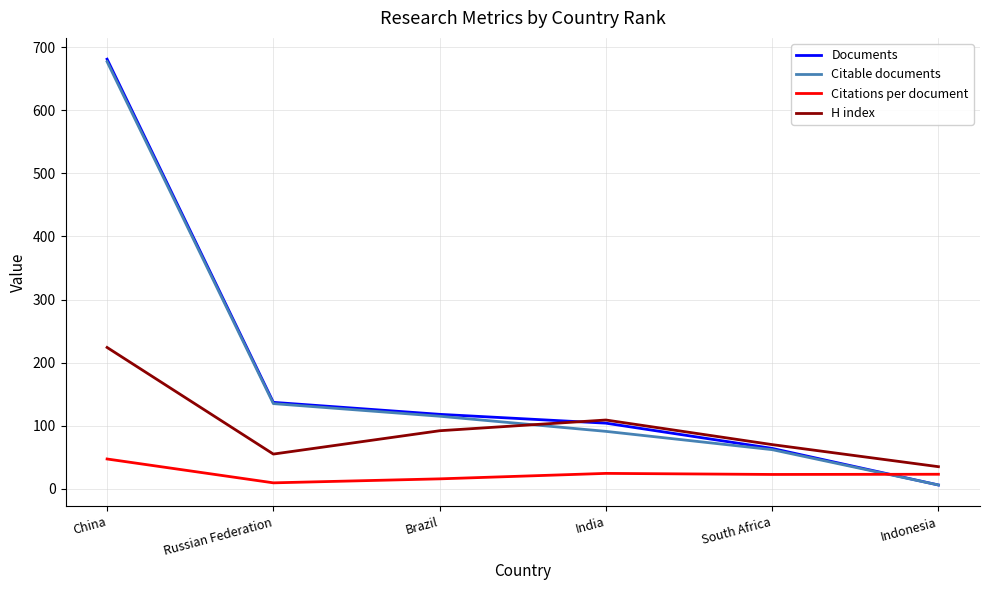

At which category is the sum across all series the highest?

China